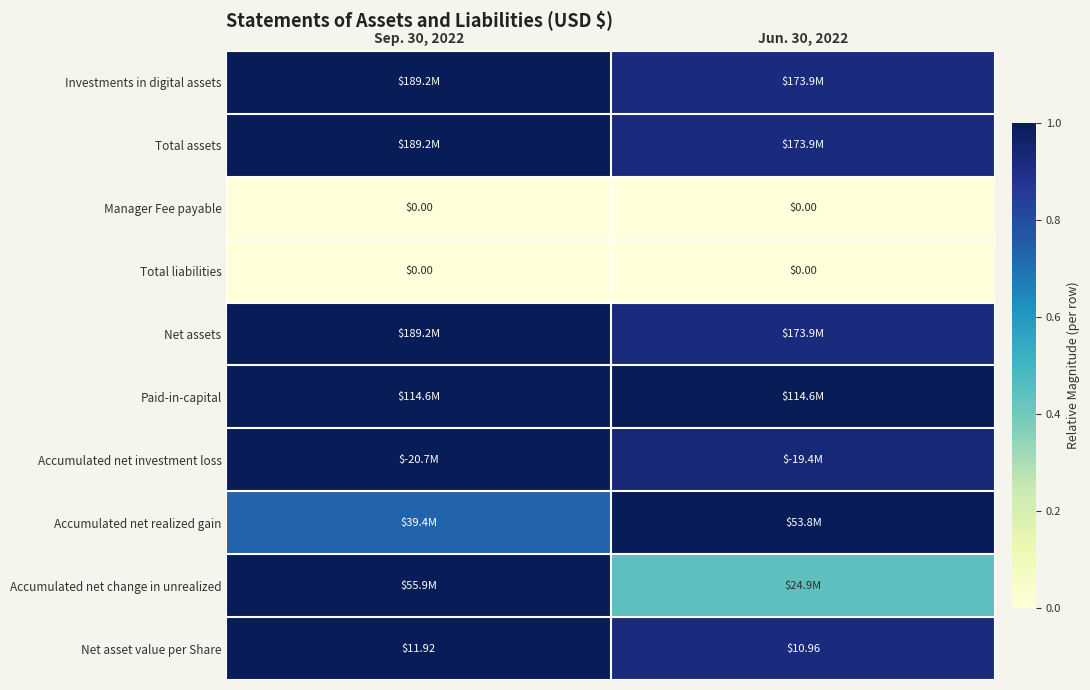

Between Sep. 30, 2022 and Jun. 30, 2022, which series saw the biggest shift?

Accumulated net change in unrealized